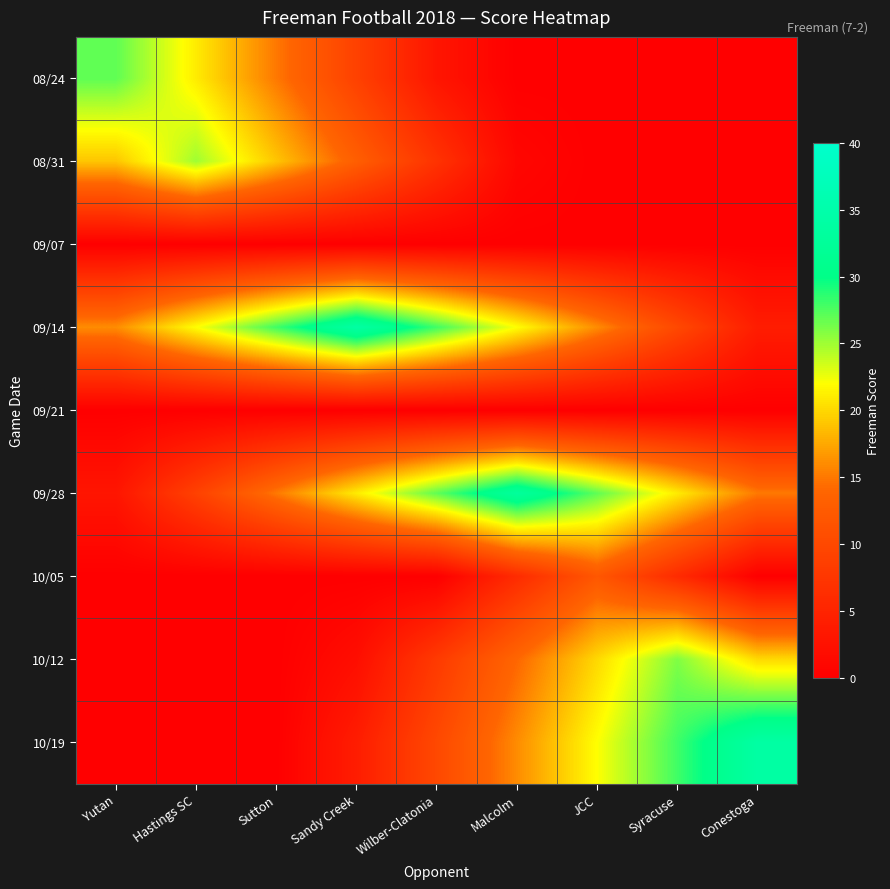

Reading right to left, extract all data points from this chart.

08/24: Conestoga=0	Syracuse=0	JCC=0	Malcolm=0	Wilber-Clatonia=3	Sandy Creek=9	Sutton=15	Hastings SC=21	Yutan=27
08/31: Conestoga=0	Syracuse=0	JCC=0	Malcolm=1	Wilber-Clatonia=7	Sandy Creek=13	Sutton=19	Hastings SC=25	Yutan=19
09/07: Conestoga=0	Syracuse=0	JCC=0	Malcolm=0	Wilber-Clatonia=0	Sandy Creek=0	Sutton=0	Hastings SC=0	Yutan=0
09/14: Conestoga=4	Syracuse=10	JCC=16	Malcolm=22	Wilber-Clatonia=28	Sandy Creek=34	Sutton=28	Hastings SC=22	Yutan=16
09/21: Conestoga=0	Syracuse=0	JCC=0	Malcolm=0	Wilber-Clatonia=0	Sandy Creek=0	Sutton=0	Hastings SC=0	Yutan=0
09/28: Conestoga=15	Syracuse=21	JCC=27	Malcolm=33	Wilber-Clatonia=27	Sandy Creek=21	Sutton=15	Hastings SC=9	Yutan=3
10/05: Conestoga=0	Syracuse=6	JCC=12	Malcolm=6	Wilber-Clatonia=0	Sandy Creek=0	Sutton=0	Hastings SC=0	Yutan=0
10/12: Conestoga=20	Syracuse=26	JCC=20	Malcolm=14	Wilber-Clatonia=8	Sandy Creek=2	Sutton=0	Hastings SC=0	Yutan=0
10/19: Conestoga=34	Syracuse=28	JCC=22	Malcolm=16	Wilber-Clatonia=10	Sandy Creek=4	Sutton=0	Hastings SC=0	Yutan=0